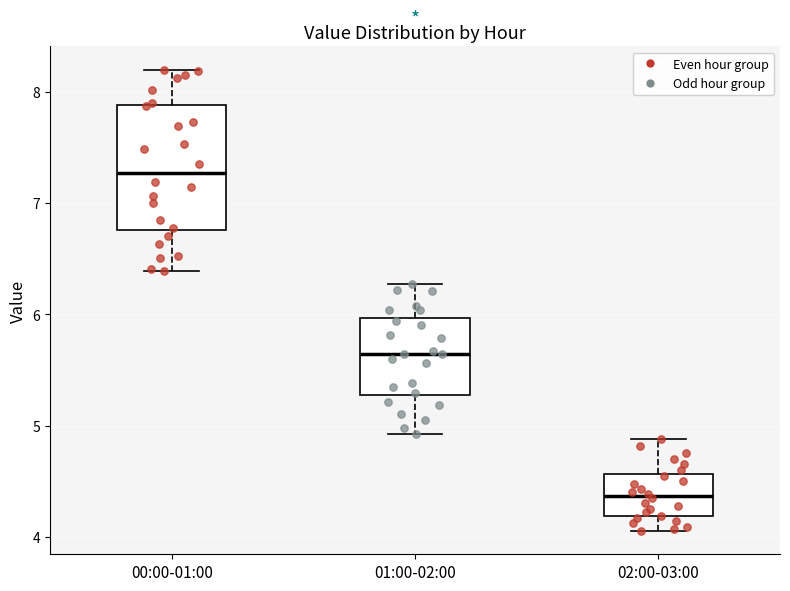

Reading left to right, transcribe this box plot: for each box, give where its median line is, the range the box spans, and where its two whiskers end, as read against the y-axis. The values are not printed on the chart, so give them approximately, as read against the axis.

00:00-01:00: median 7.3, box 6.8 to 7.9, whiskers 6.4 to 8.2
01:00-02:00: median 5.6, box 5.3 to 6.0, whiskers 4.9 to 6.3
02:00-03:00: median 4.4, box 4.2 to 4.6, whiskers 4.1 to 4.9